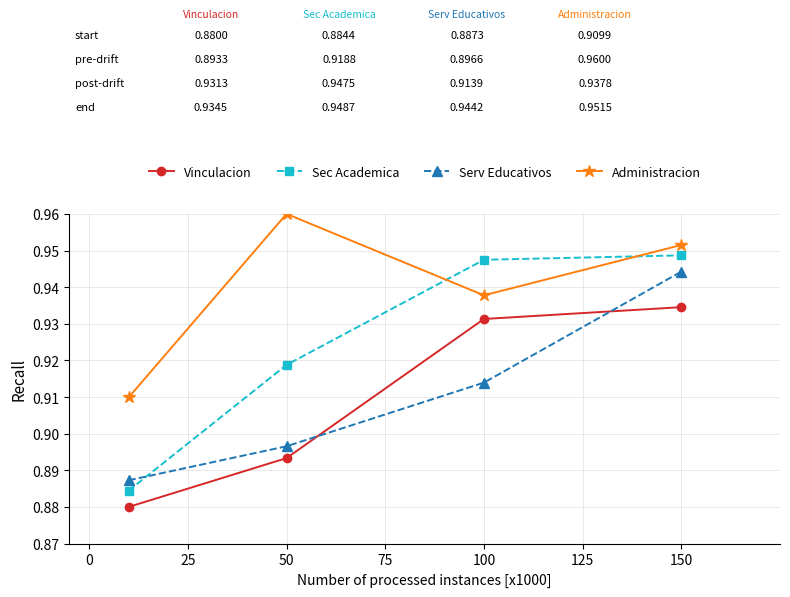

Which series has the largest total across all categories?

Administracion